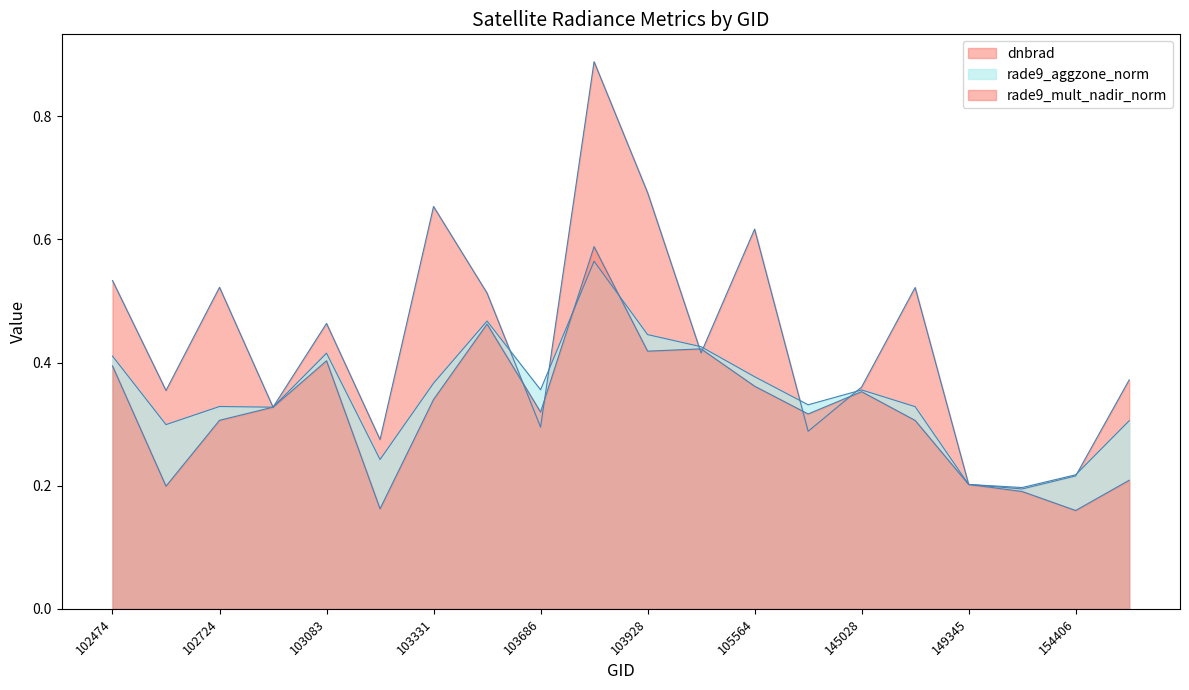

Which category has the lowest value in the rade9_mult_nadir_norm series?

154406